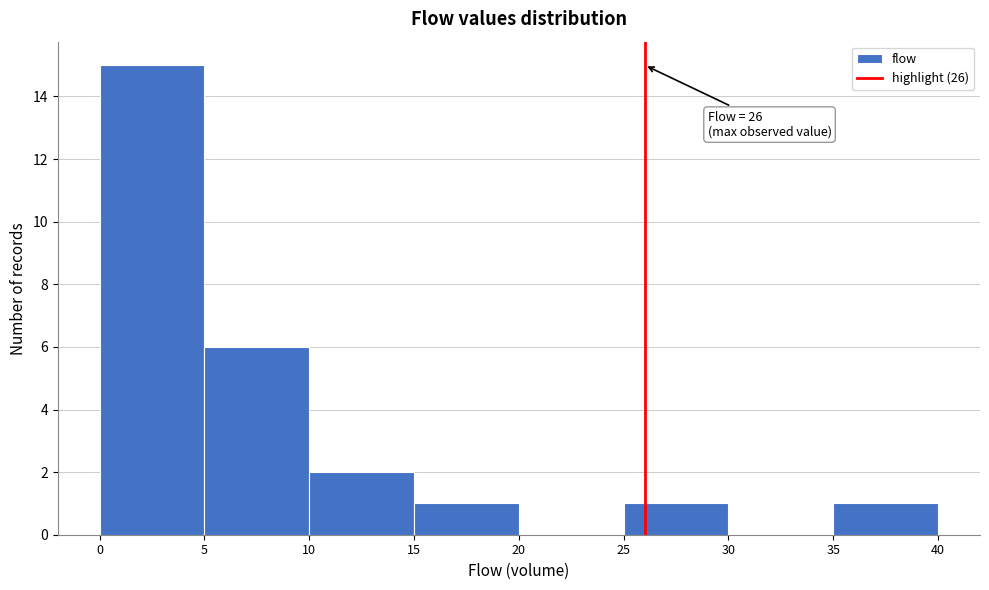

Which range on the x-axis has the tallest bar?

0 to 5